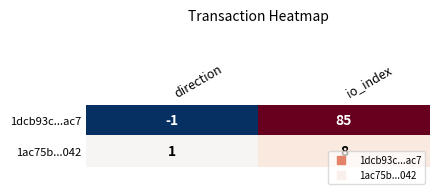

At which category is the sum across all series the highest?

io_index